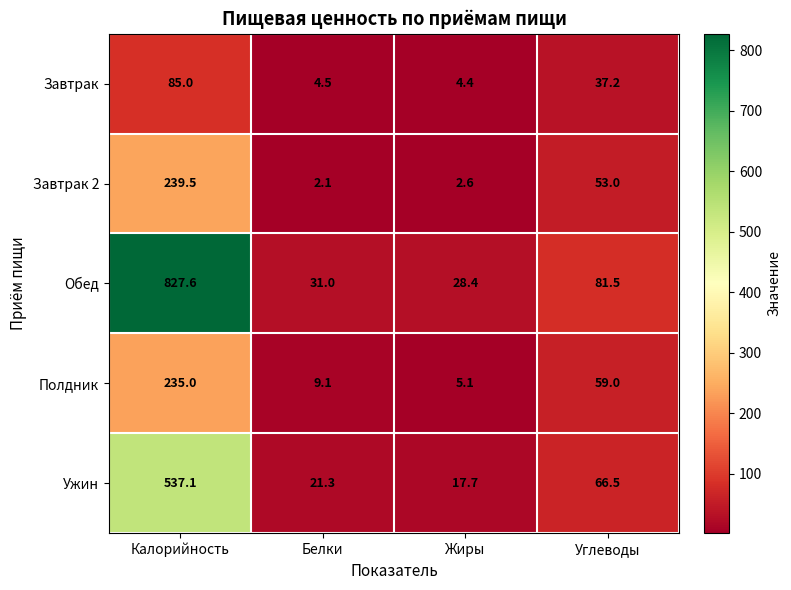

What is the sum of the Завтрак values at Калорийность and Жиры?

89.4